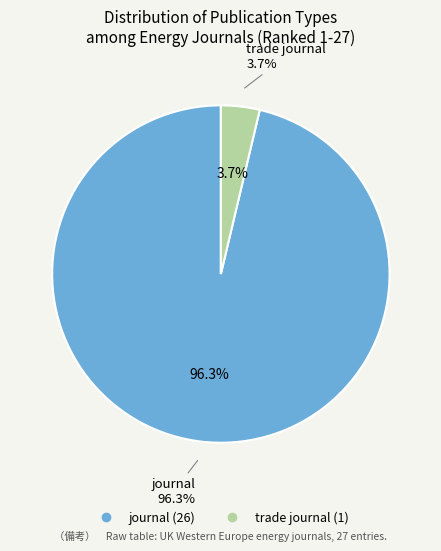

To the nearest percent, what is the average slice percentage?

50%